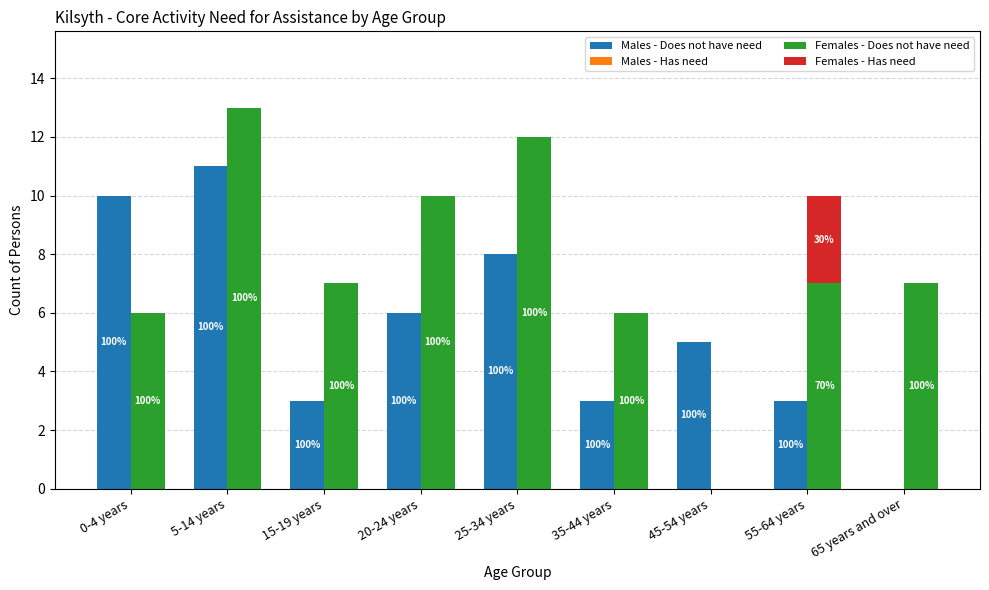

How many Males - Does not have need values are between 3 and 8?

6